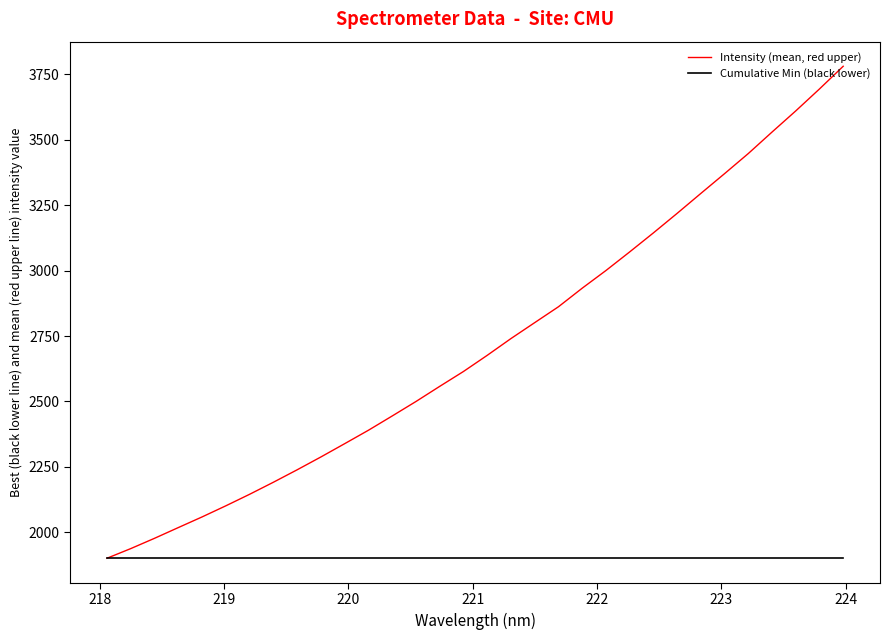

Which series has the widest spread of values?

Intensity (mean, red upper)